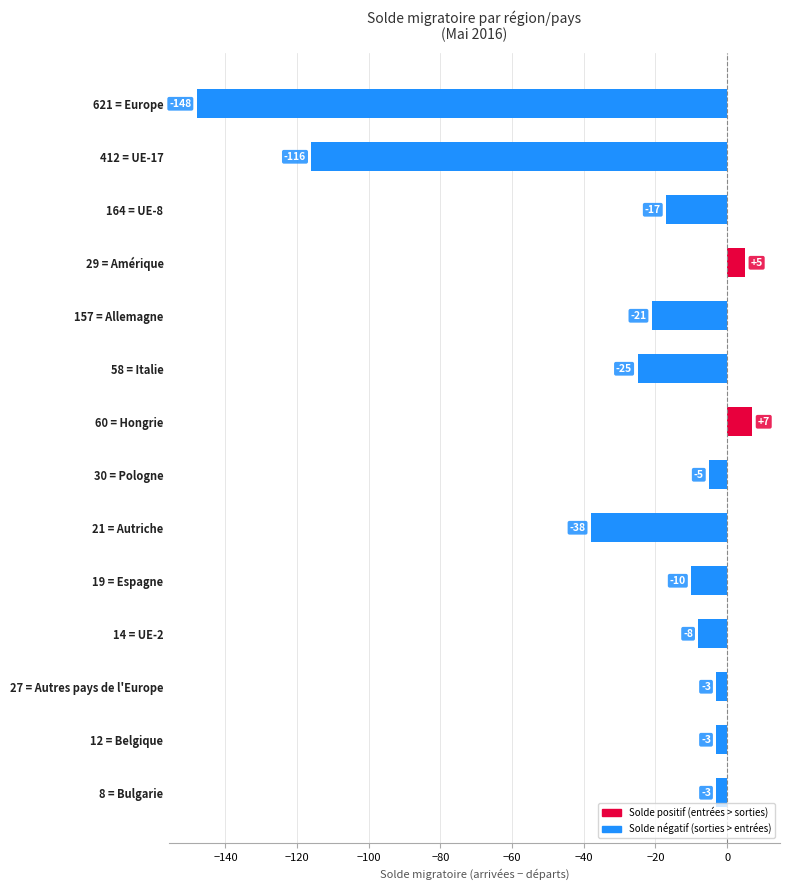

What is the label of the 13th bar from the bottom?

412 = UE-17